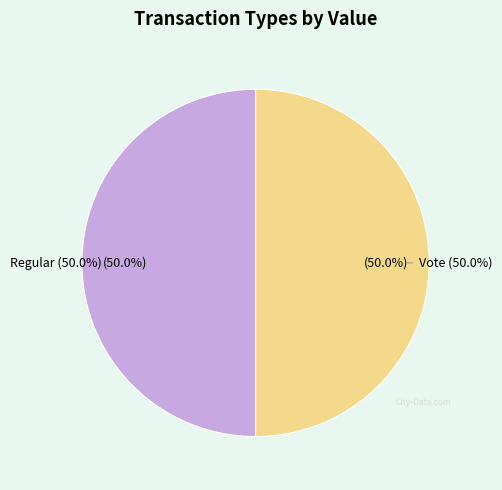

Between Regular (io_index=0) and Vote (io_index=2), which is larger?

Vote (io_index=2)